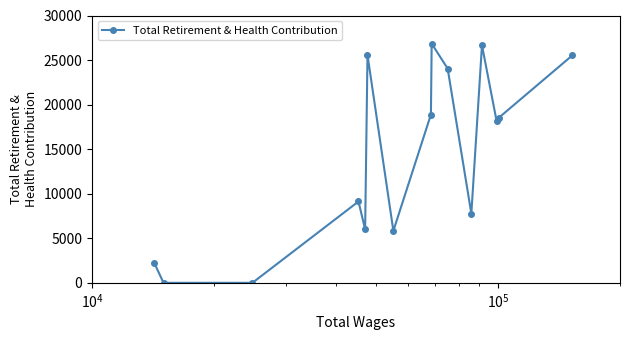

How many points are higher than both their immediate neighbors (excluding endpoints)?

4